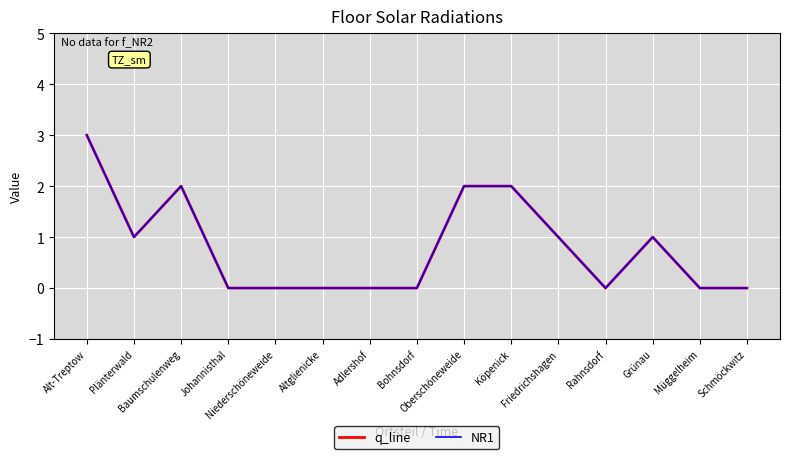

Does the chart have visible grid lines?

Yes